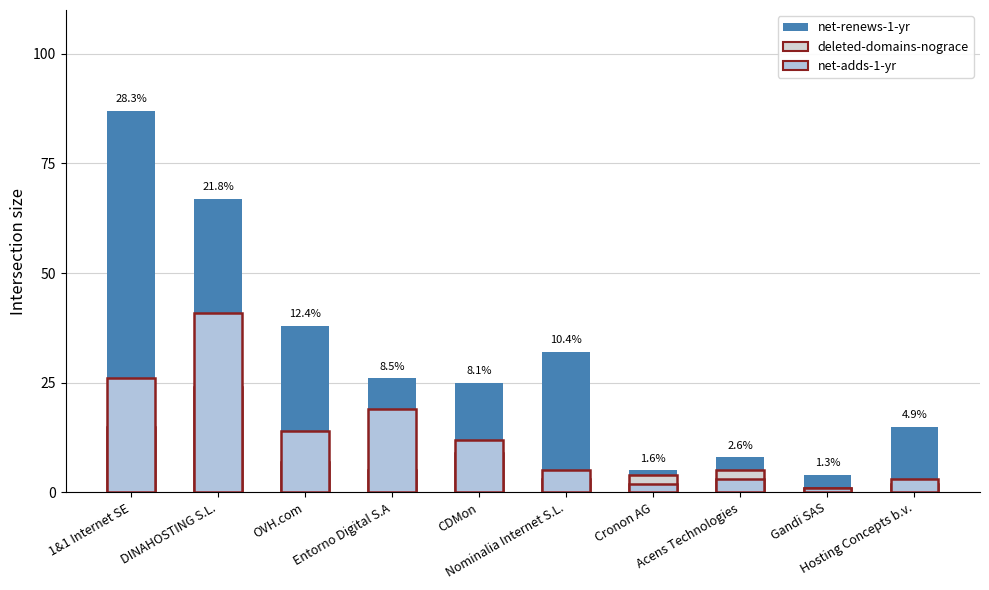

Rank the series by their average value, from lowest to highest.

deleted-domains-nograce, net-adds-1-yr, net-renews-1-yr